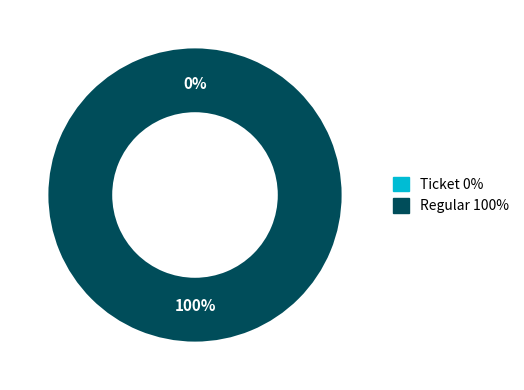

Rank the categories by value from lowest to highest.

Ticket, Regular